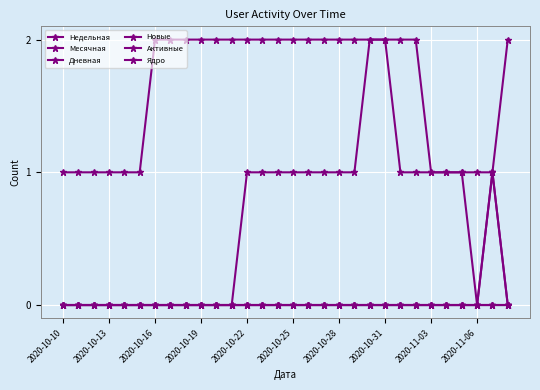

Reading right to left, extract all data points from this chart.

Недельная: 0	0	0	1	1	1	1	1	2	2	1	1	1	1	1	1	1	1	0	0	0	0	0	0	0	0	0	0	0	0
Месячная: 2	1	1	1	1	1	2	2	2	2	2	2	2	2	2	2	2	2	2	2	2	2	2	2	1	1	1	1	1	1
Дневная: 0	1	0	0	0	0	0	0	0	0	0	0	0	0	0	0	0	0	0	0	0	0	0	0	0	0	0	0	0	0
Новые: 0	1	0	0	0	0	0	0	0	0	0	0	0	0	0	0	0	0	0	0	0	0	0	0	0	0	0	0	0	0
Активные: 0	0	0	0	0	0	0	0	0	0	0	0	0	0	0	0	0	0	0	0	0	0	0	0	0	0	0	0	0	0
Ядро: 0	0	0	0	0	0	0	0	0	0	0	0	0	0	0	0	0	0	0	0	0	0	0	0	0	0	0	0	0	0